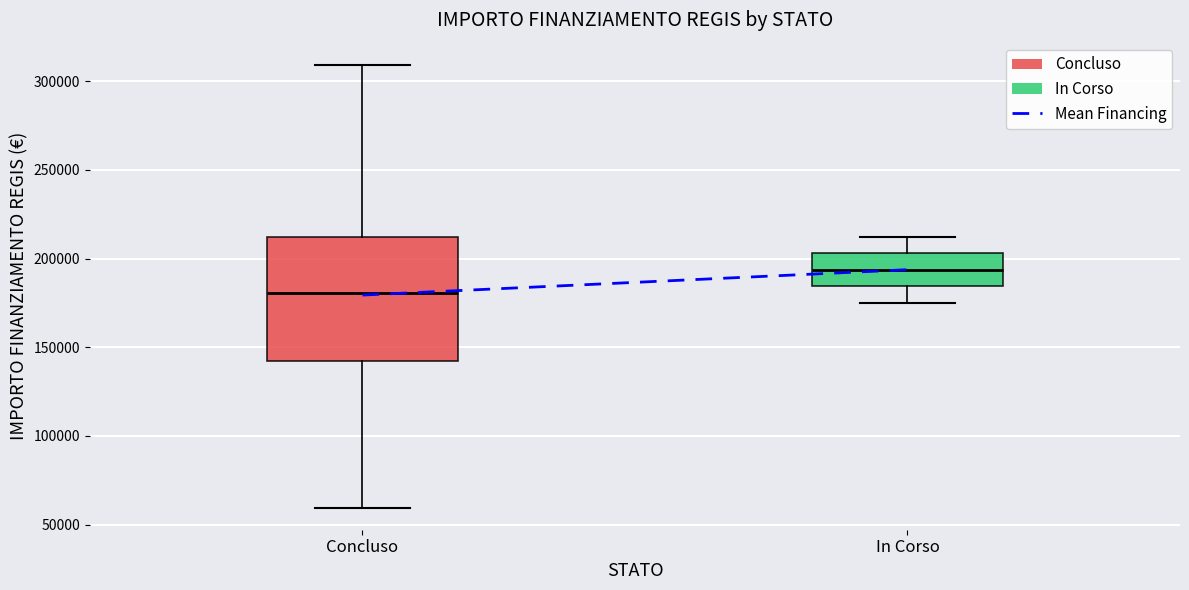

Which box has the highest median line?

In Corso